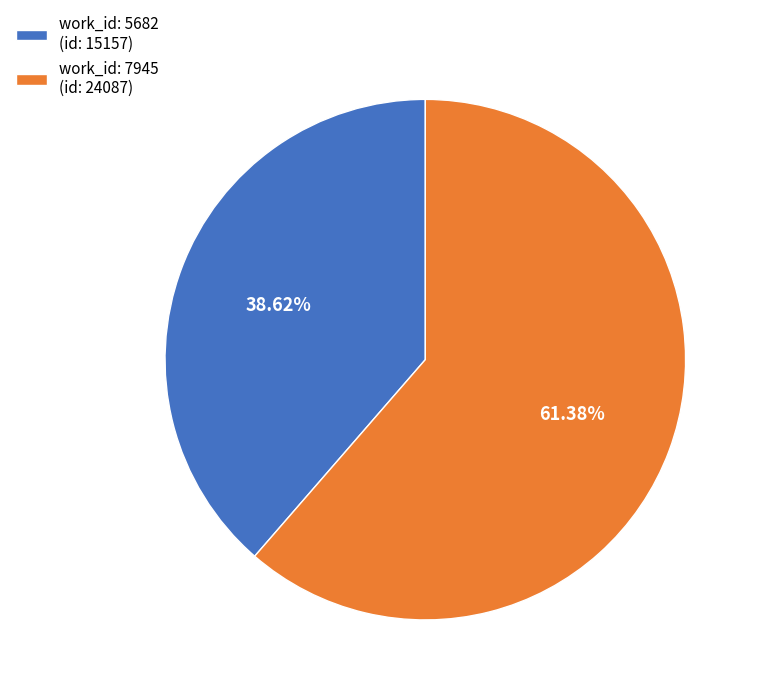

Approximately how many times larger is the value at work_id: 7945 (id: 24087) compared to work_id: 5682 (id: 15157)?

1.6